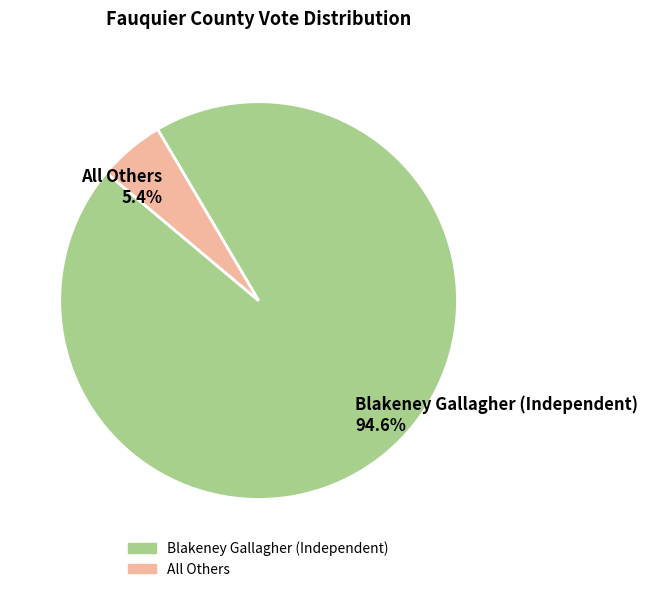

Which has a higher value, All Others or Blakeney Gallagher (Independent)?

Blakeney Gallagher (Independent)